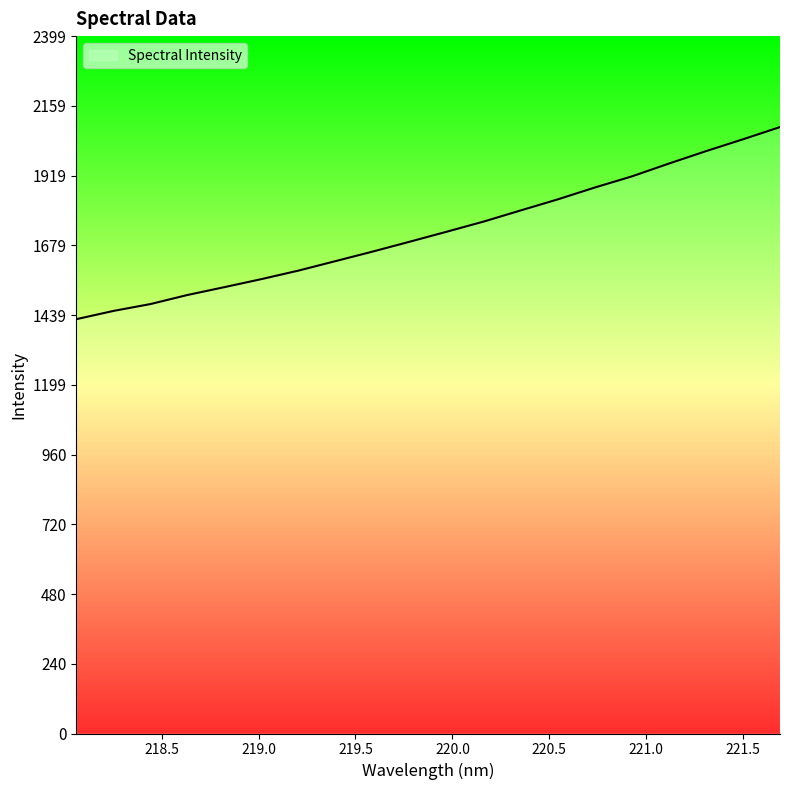

What is the maximum value shown in the chart?

2085.9